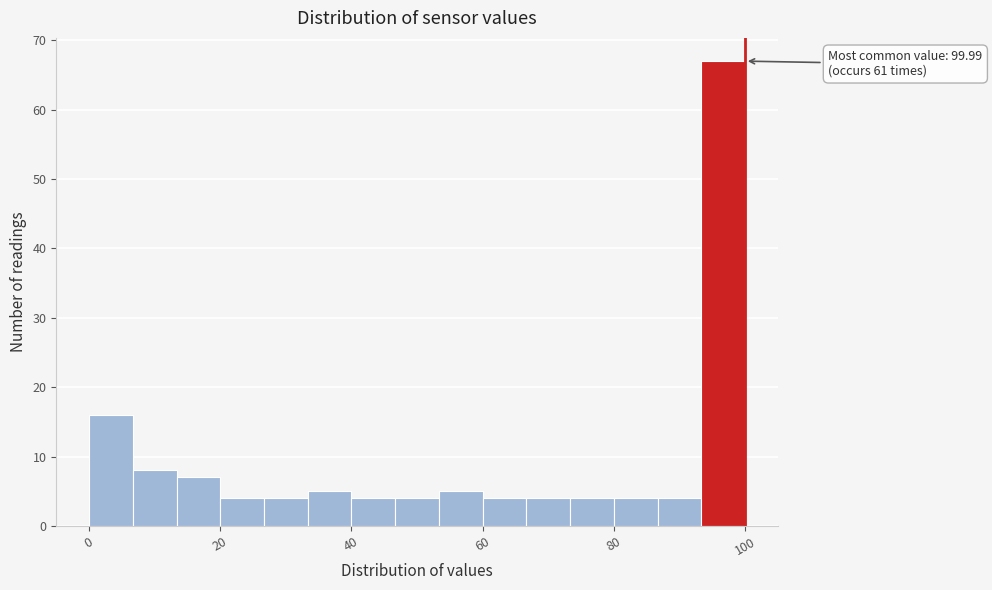

Read against the x-axis, roughly where is the centre of the tallest bar?

96